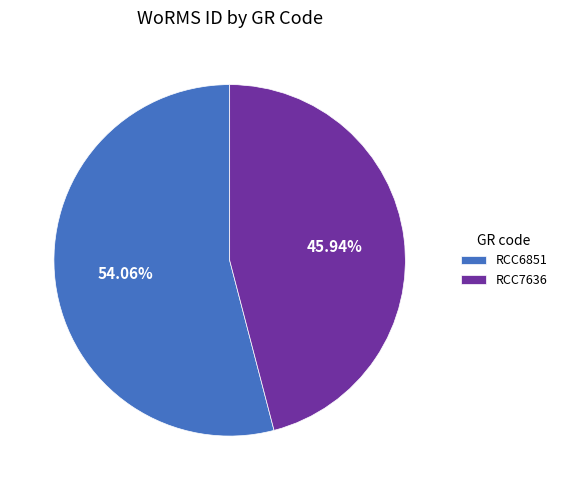

How many segments does this pie chart have?

2